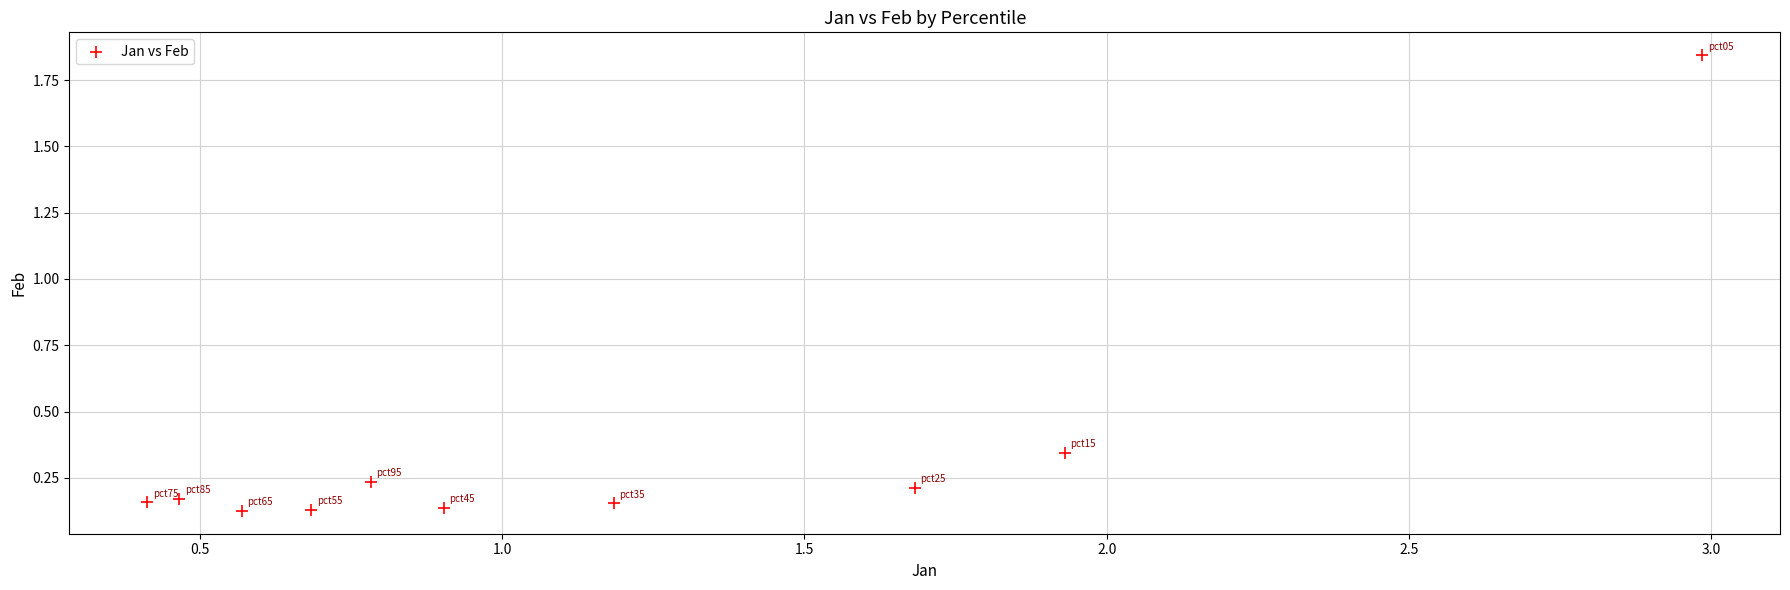

What is the average Y value?

0.4